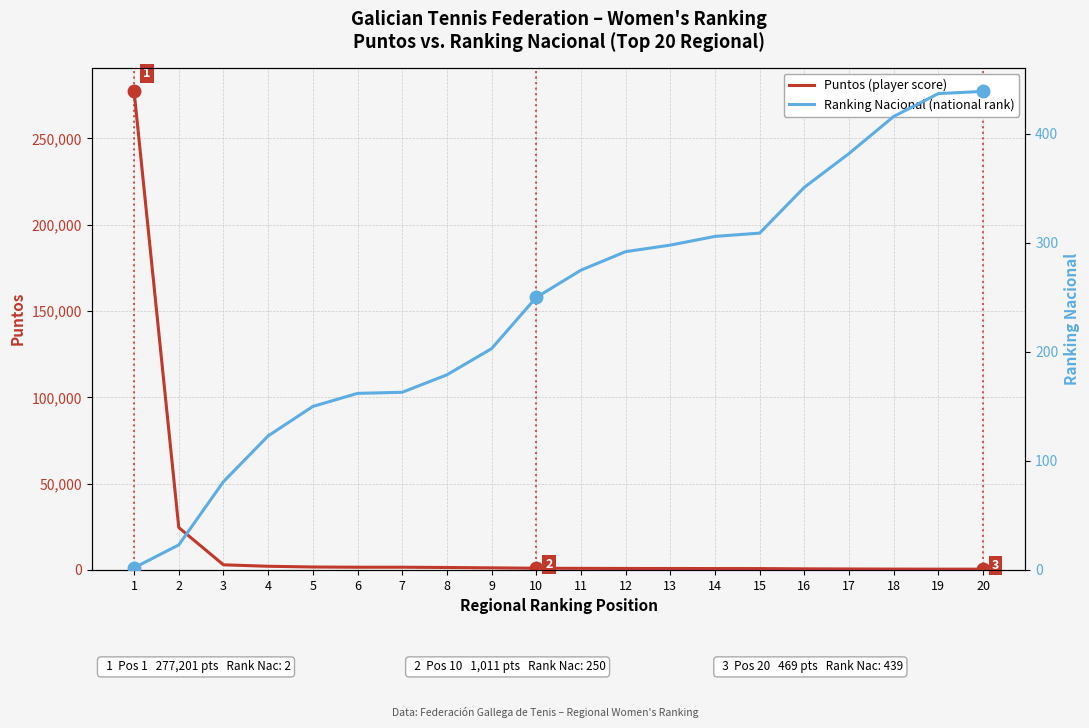

True or false: Puntos (score) and Ranking Nacional intersect in this chart.

False